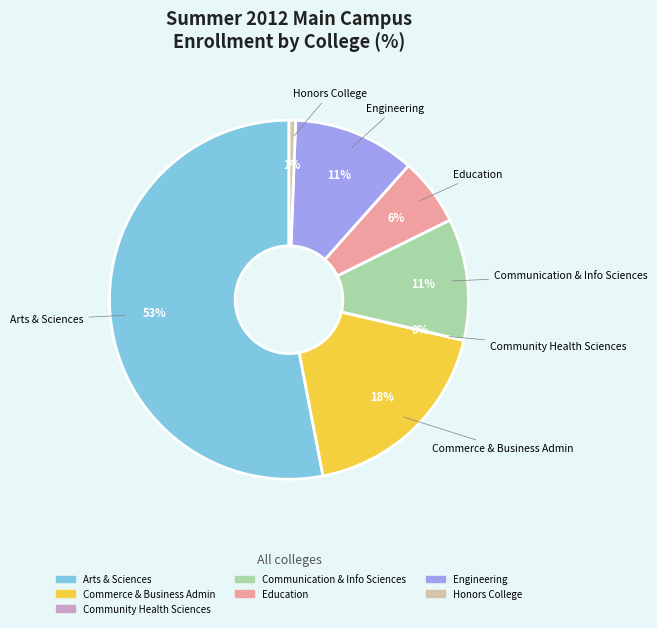

Does Arts & Sciences account for over 50% of the chart?

Yes